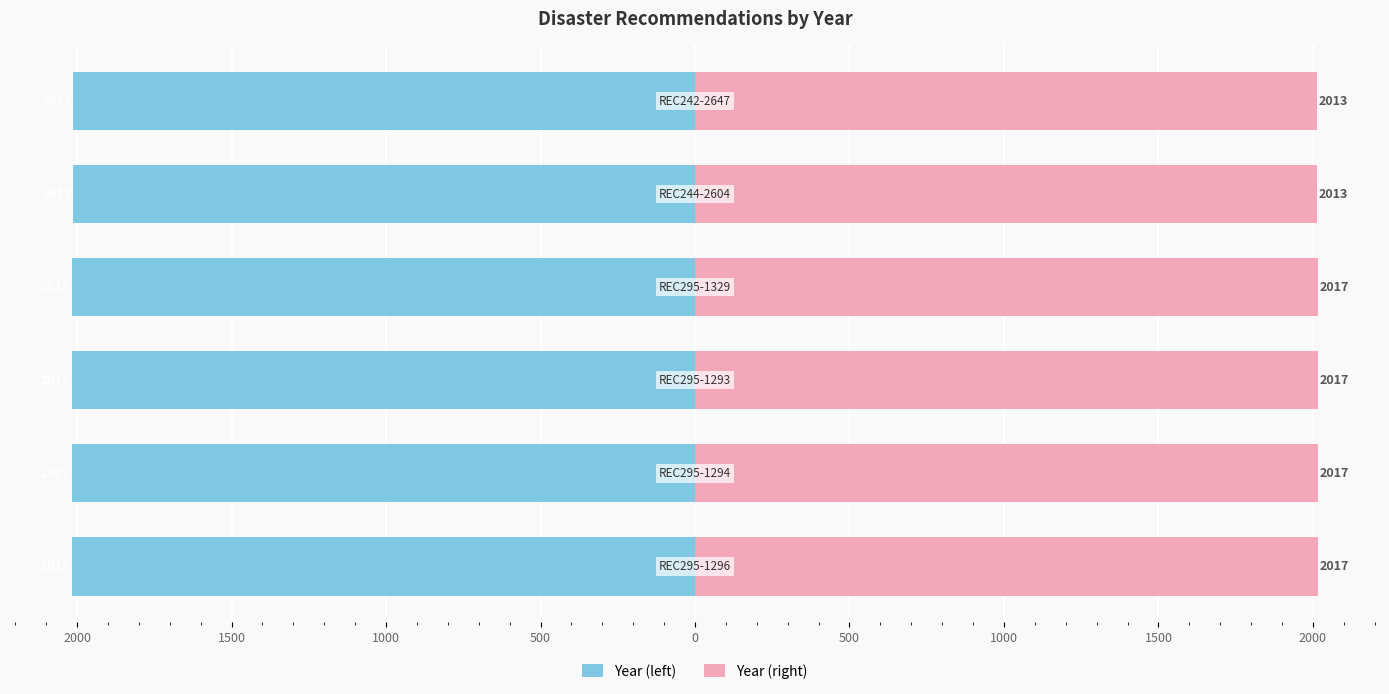

Is it true that Year (right) equals 2017 at 500?

True